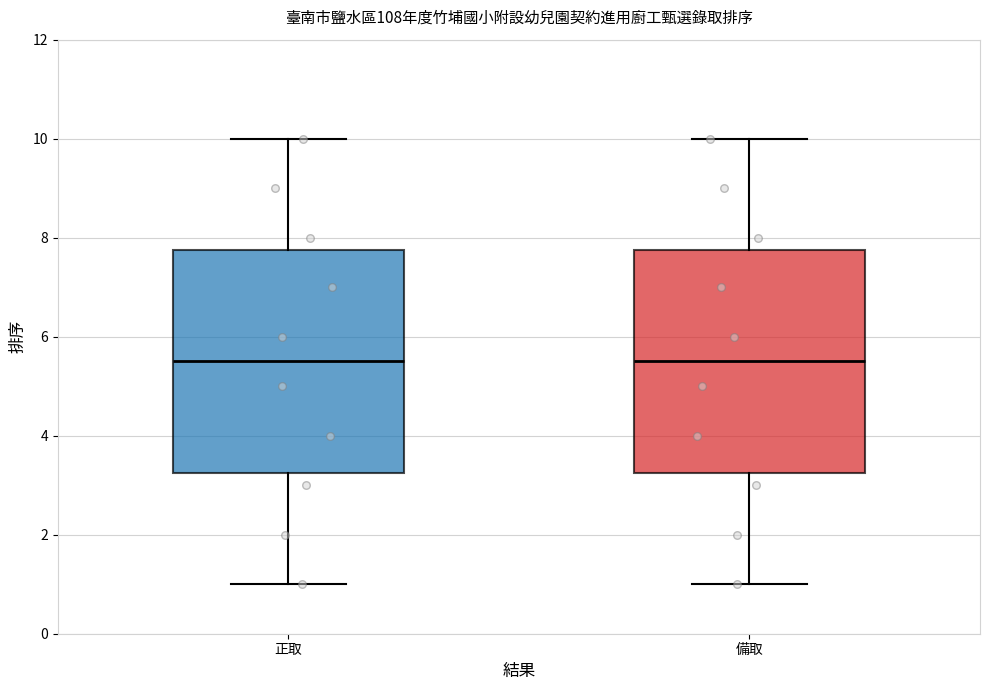

Reading left to right, read every box against the y-axis: the position of its median line, the range the box covers, and the ends of its whiskers. The values are not printed on the chart, so give them approximately, as read against the axis.

正取: median 5.6, box 3.2 to 7.8, whiskers 1.0 to 10.0
備取: median 5.6, box 3.2 to 7.8, whiskers 1.0 to 10.0